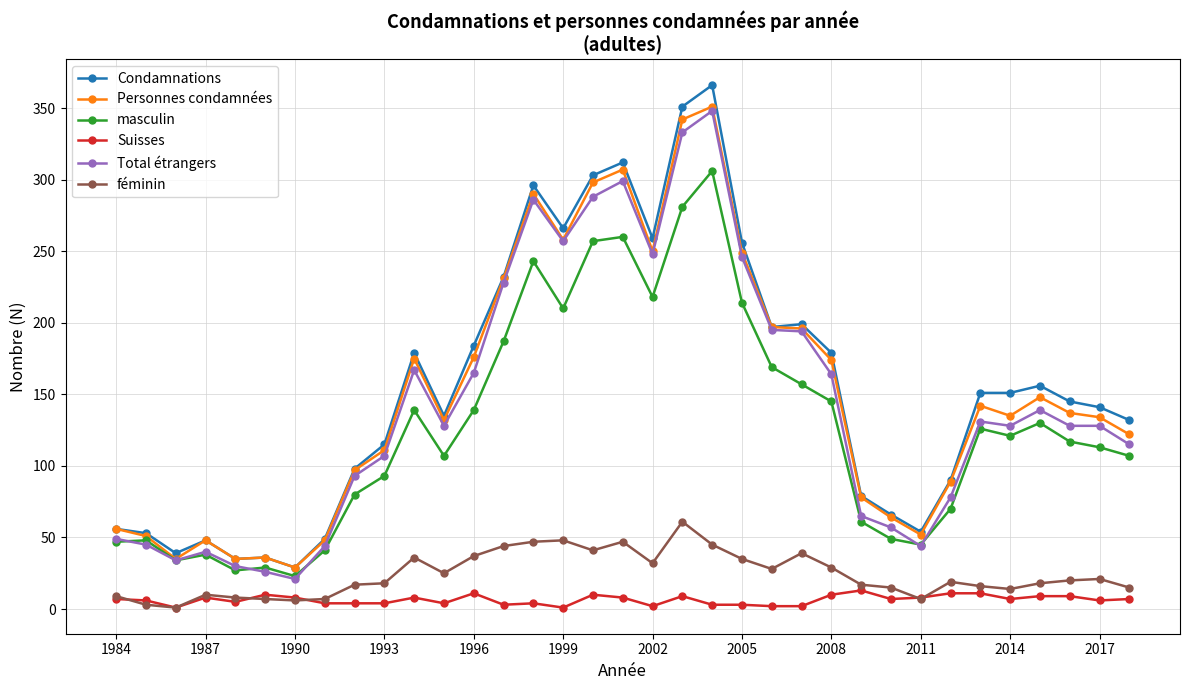

True or false: féminin and masculin cross at least once.

False